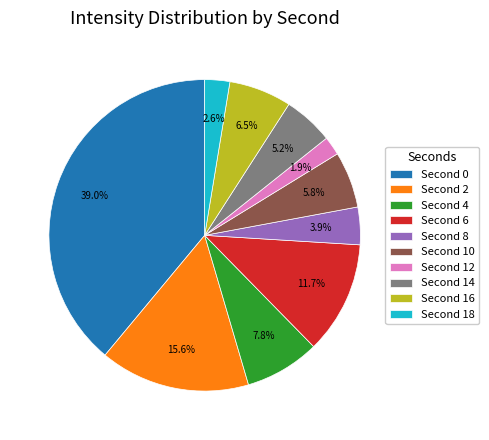

Which category has the biggest portion of the pie?

Second 0